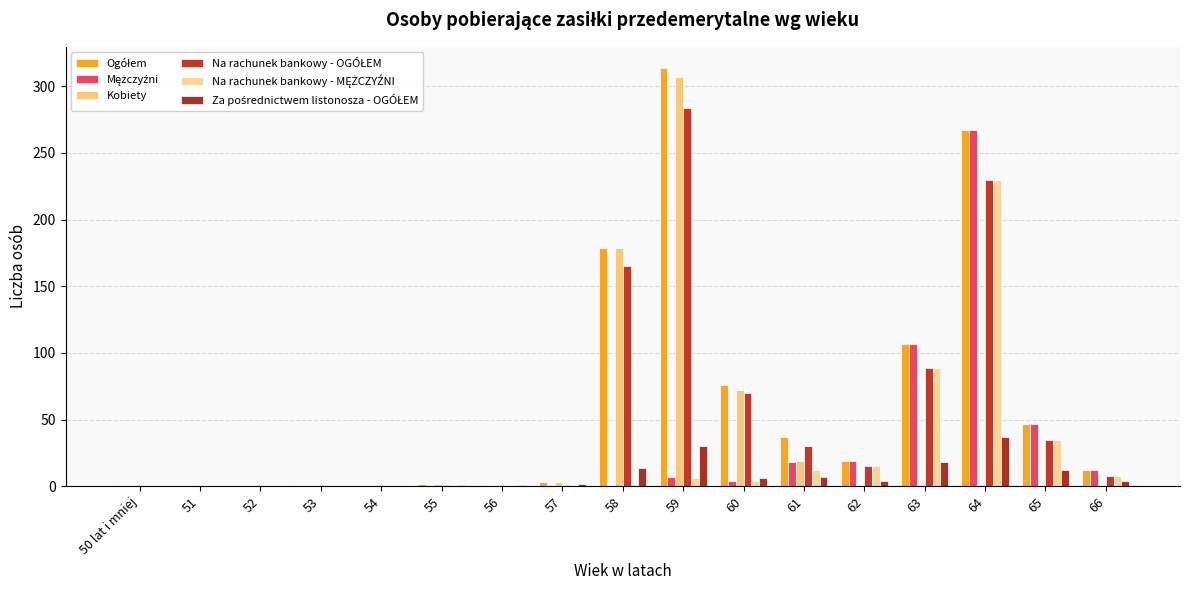

How many groups of bars are there?

17